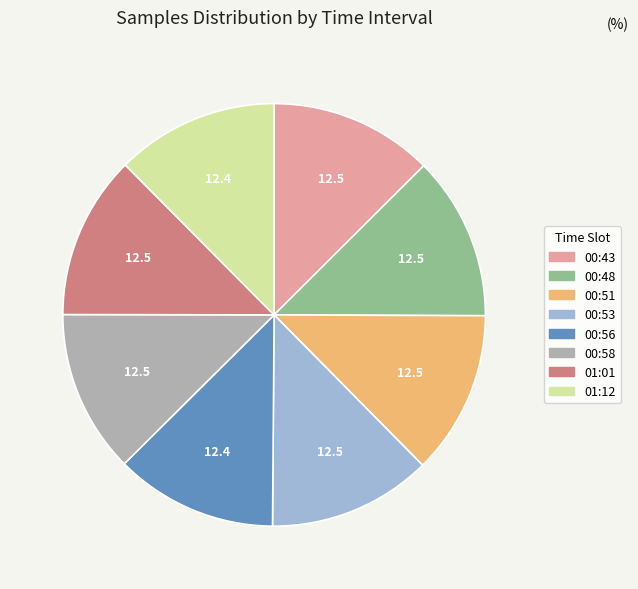

True or false: 00:48 accounts for 13% of the total.

True